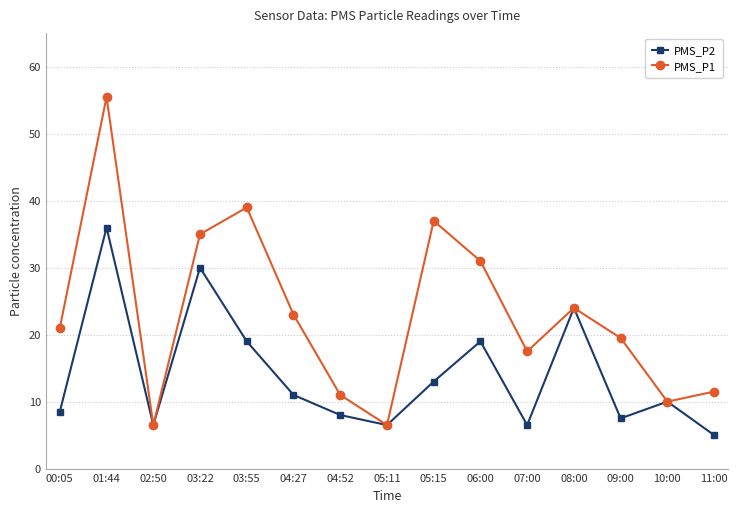

What is the maximum value for PMS_P1?

55.5